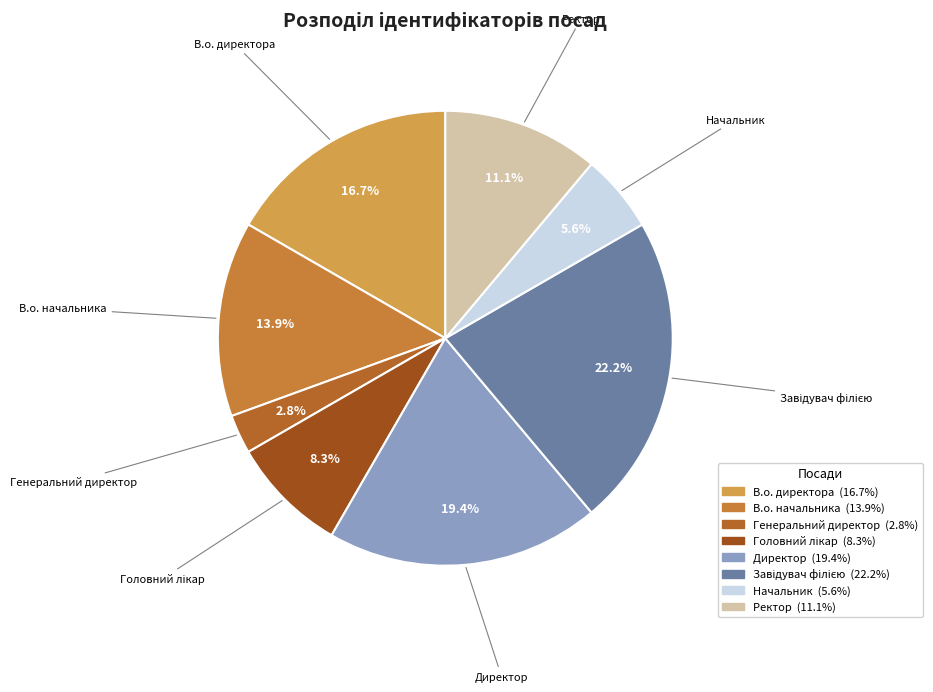

True or false: В.о. директора accounts for 2% of the total.

False